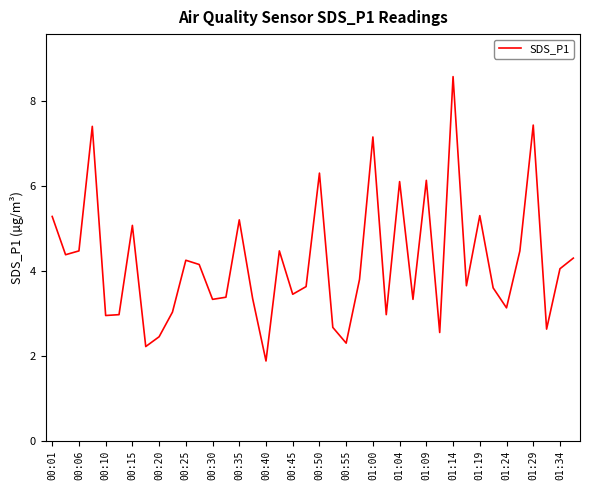

What is the maximum value shown in the chart?

8.6